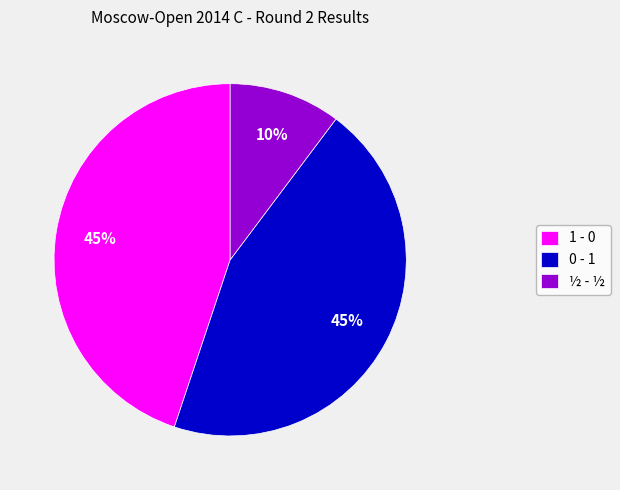

To the nearest percent, what is the average slice percentage?

33%